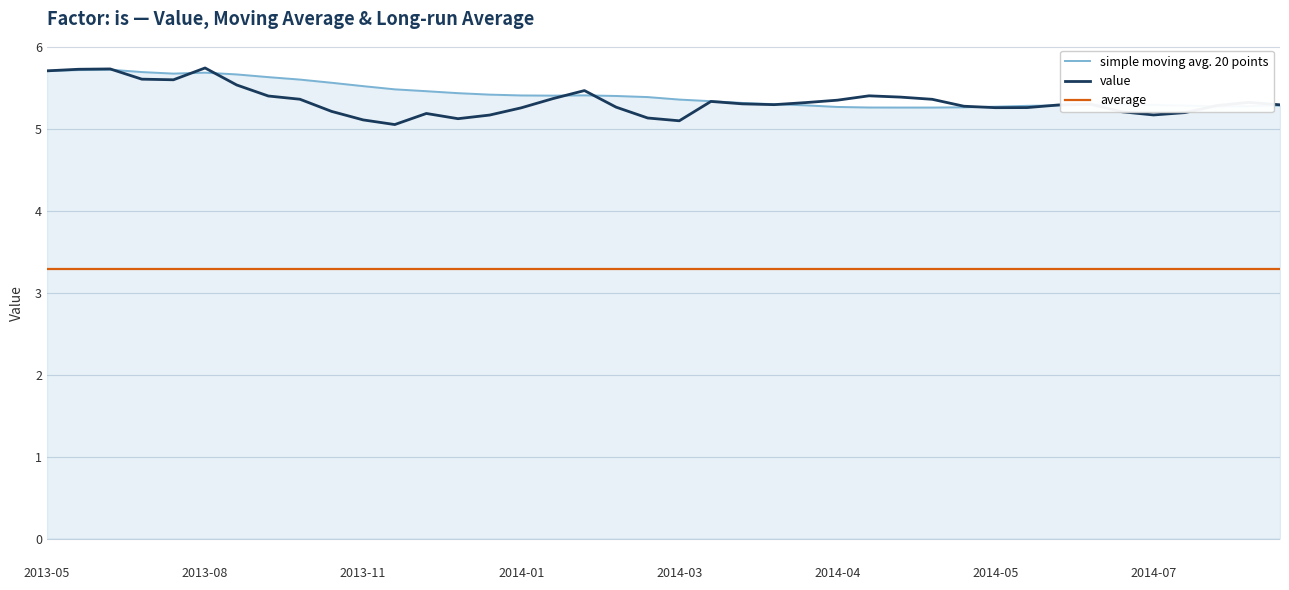

Which series has the largest range (max minus min)?

value